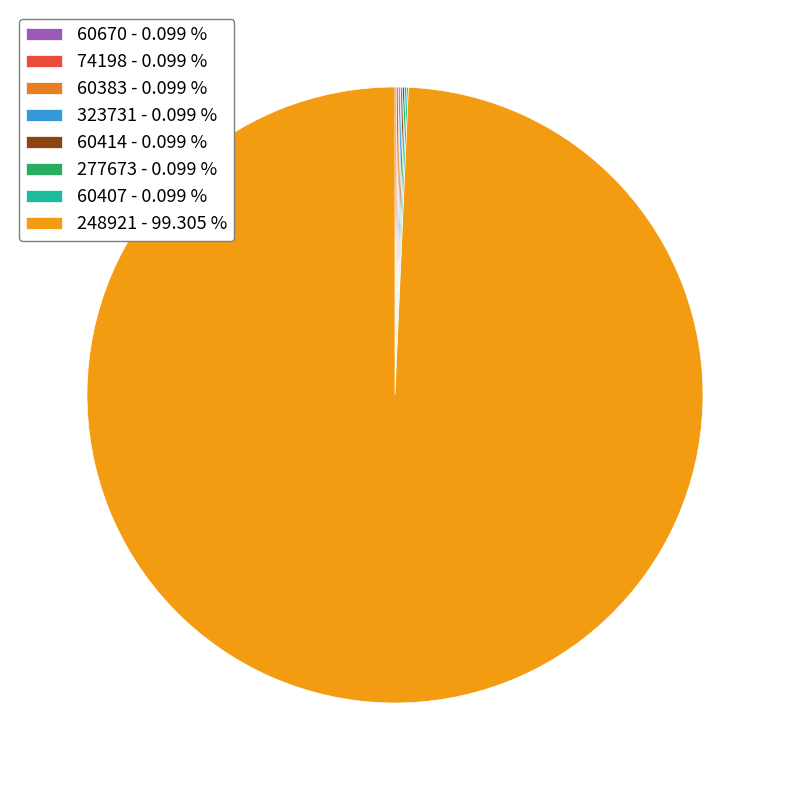

Combined, do 323731 and 277673 account for over 50%?

No